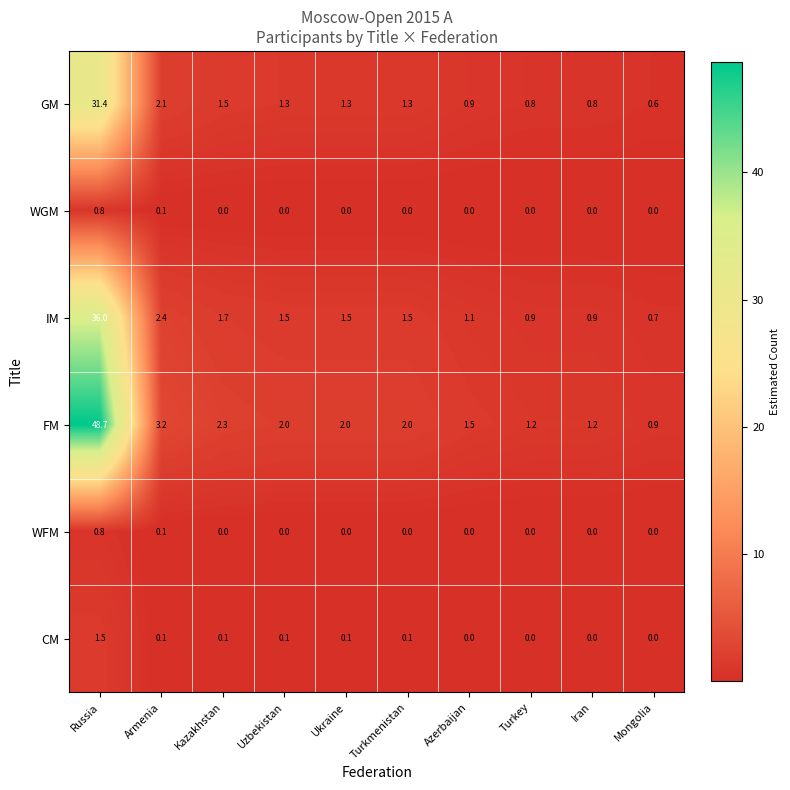

What is the difference between the maximum and minimum values in the WFM series?

0.8